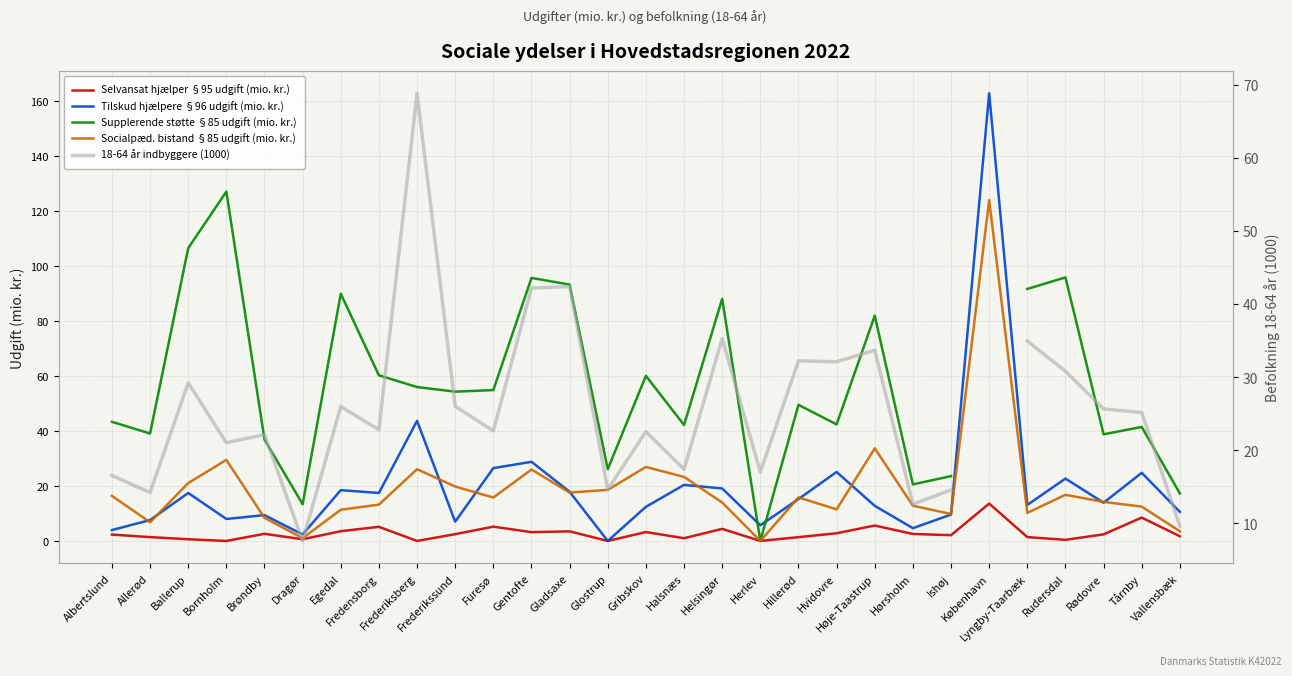

Is it true that Selvansat hjælper §95 udgift (mio. kr.) equals 0.7 at Hvidovre?

False